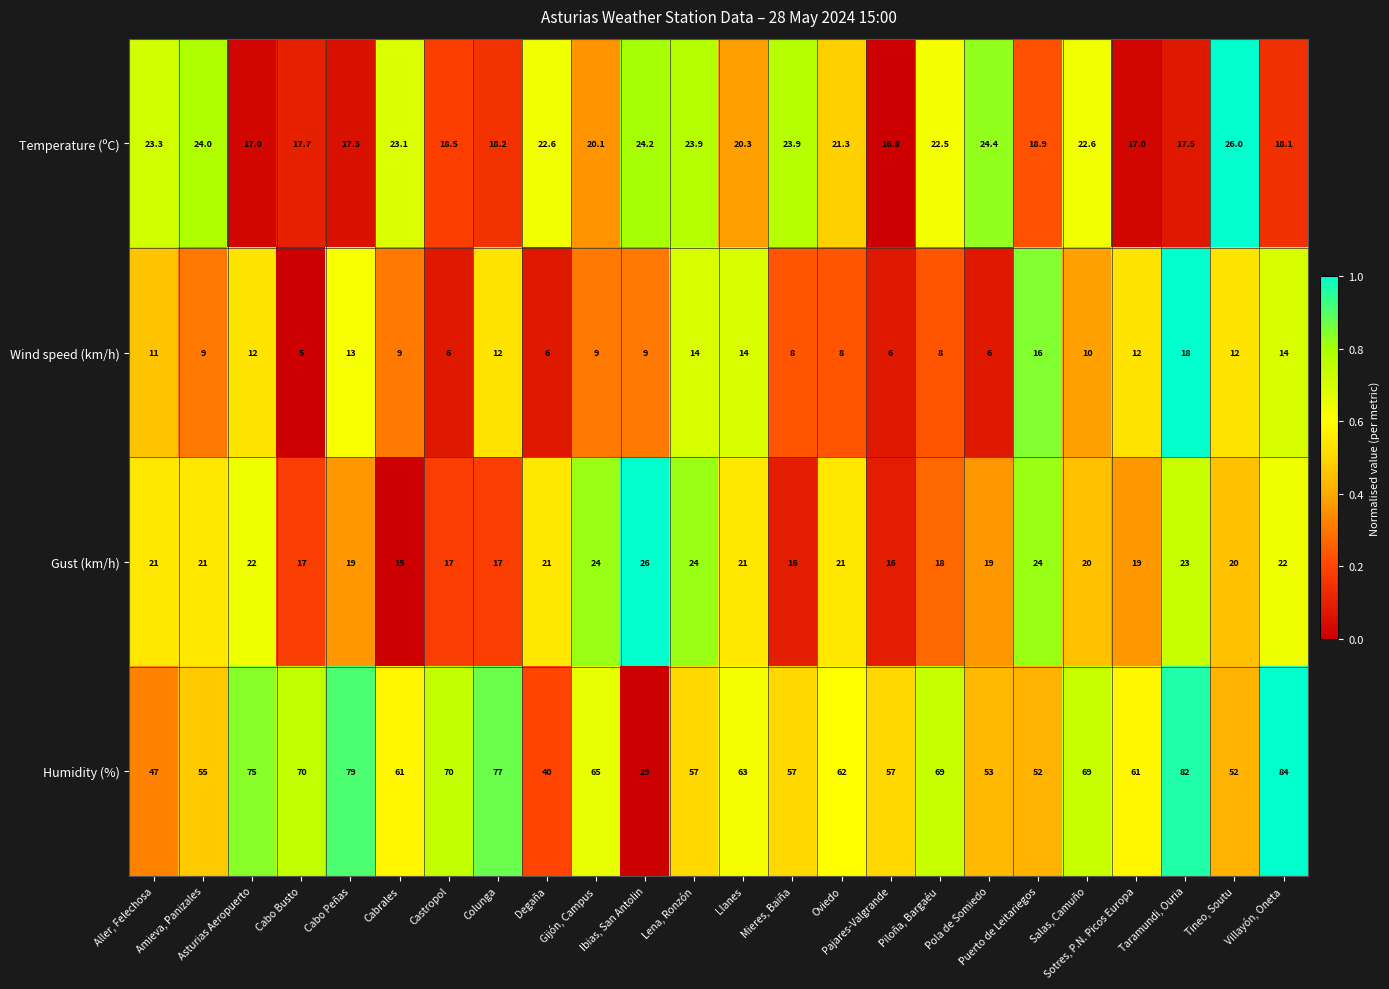

What is the minimum value shown in the chart?

5.0